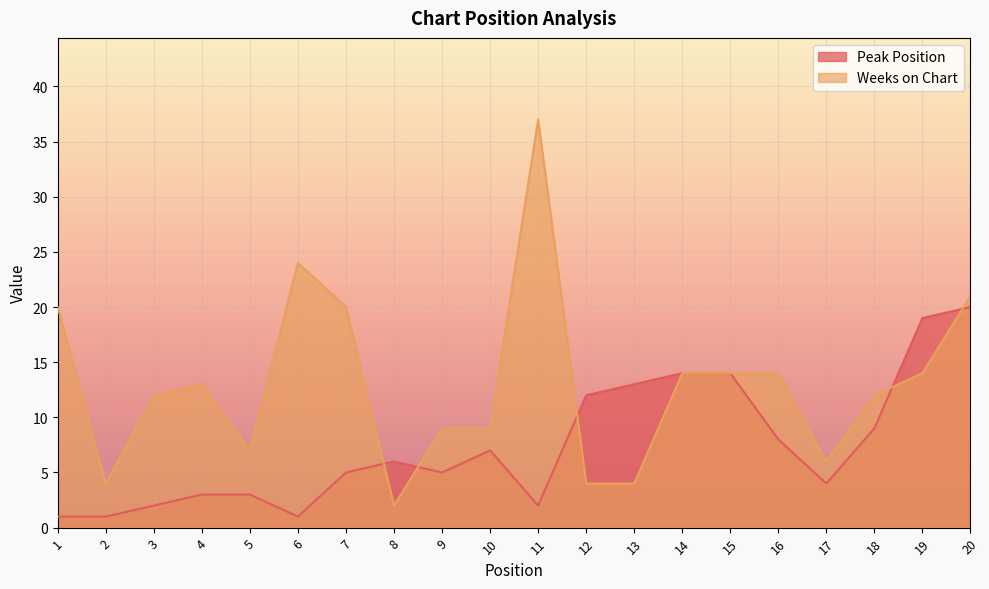

What is the value of the Peak Position point at the 13th from the left?

13